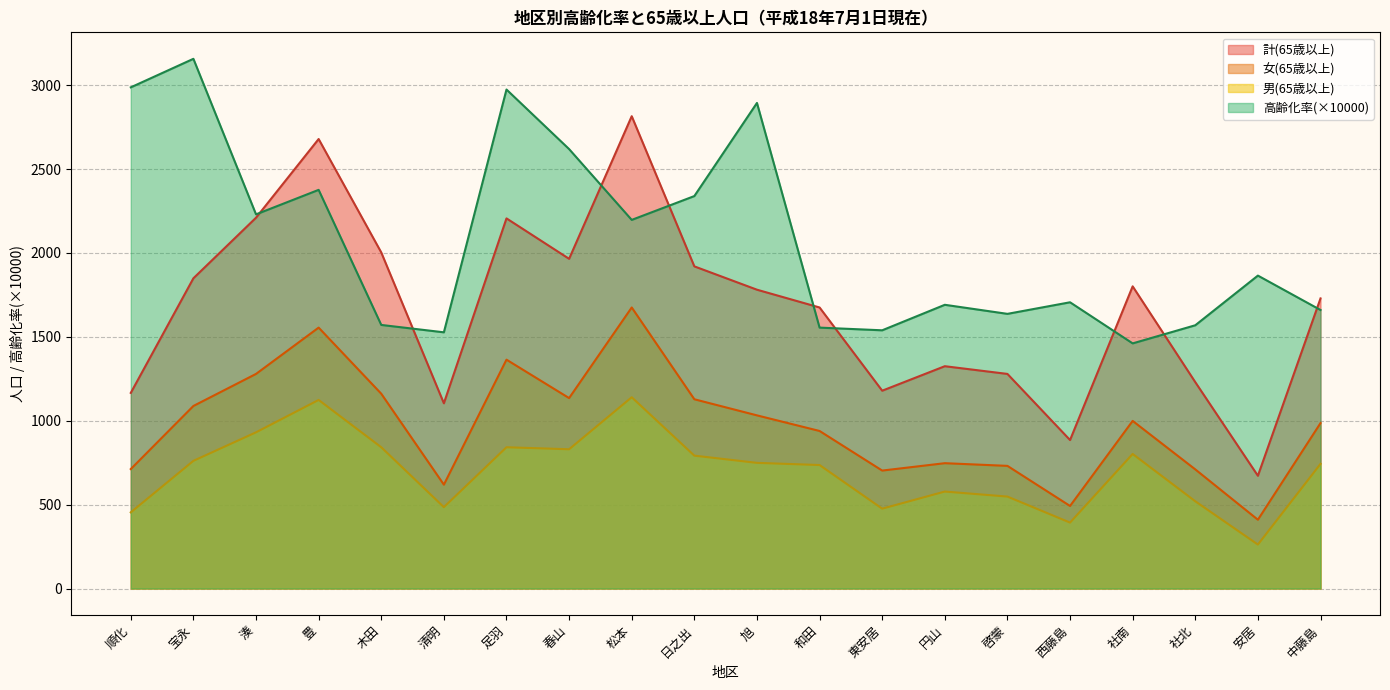

Which series changed the most between 春山 and 和田?

高齢化率(×10000)